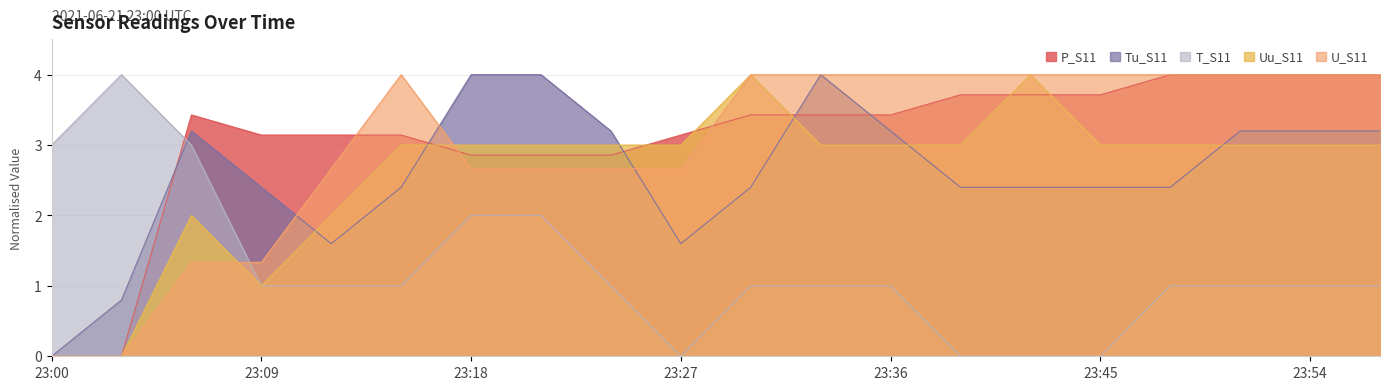

How many data points in Tu_S11 are above 2?

16